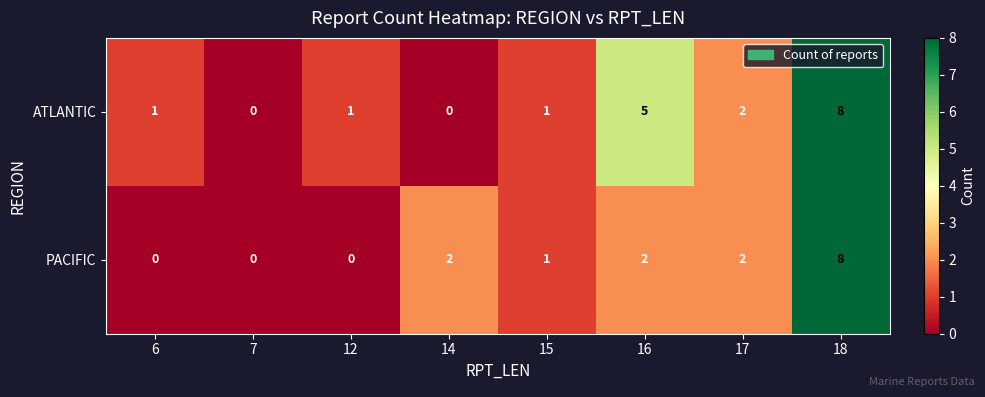

What is the difference between the highest and lowest values at 16?

3